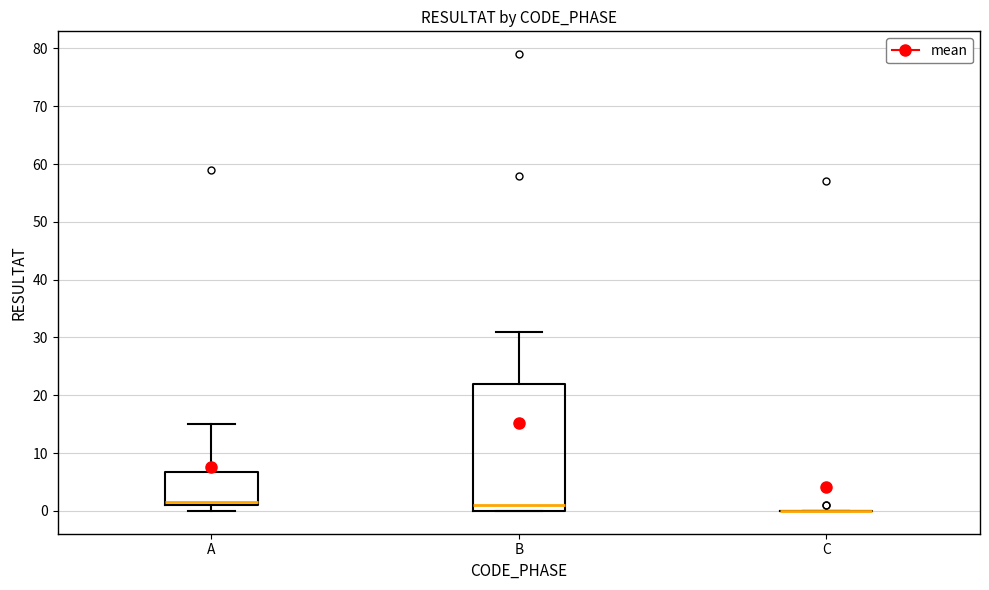

Reading left to right, transcribe this box plot: for each box, give where its median line is, the range the box spans, and where its two whiskers end, as read against the y-axis. The values are not printed on the chart, so give them approximately, as read against the axis.

A: median 2, box 1 to 7, whiskers 0 to 15
B: median 1, box 0 to 22, whiskers 0 to 31
C: box collapsed to a line at 0, whiskers 0 to 0